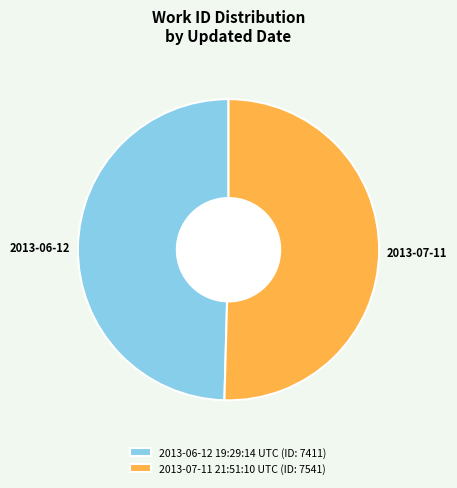

Is it true that 2013-07-11 21:51:10 UTC is 56% of the pie?

False